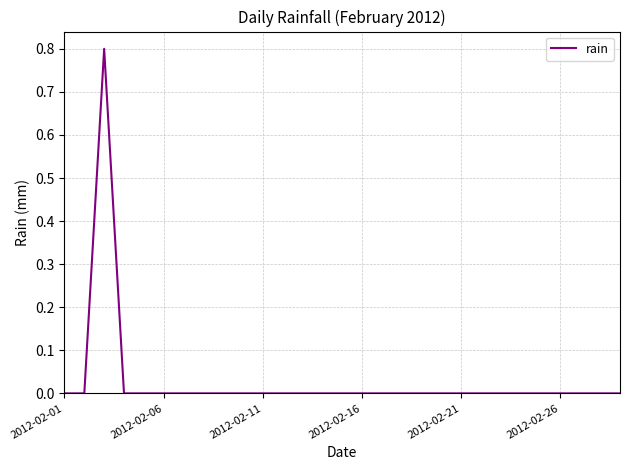

True or false: the data has more than 0 interior local peaks.

True